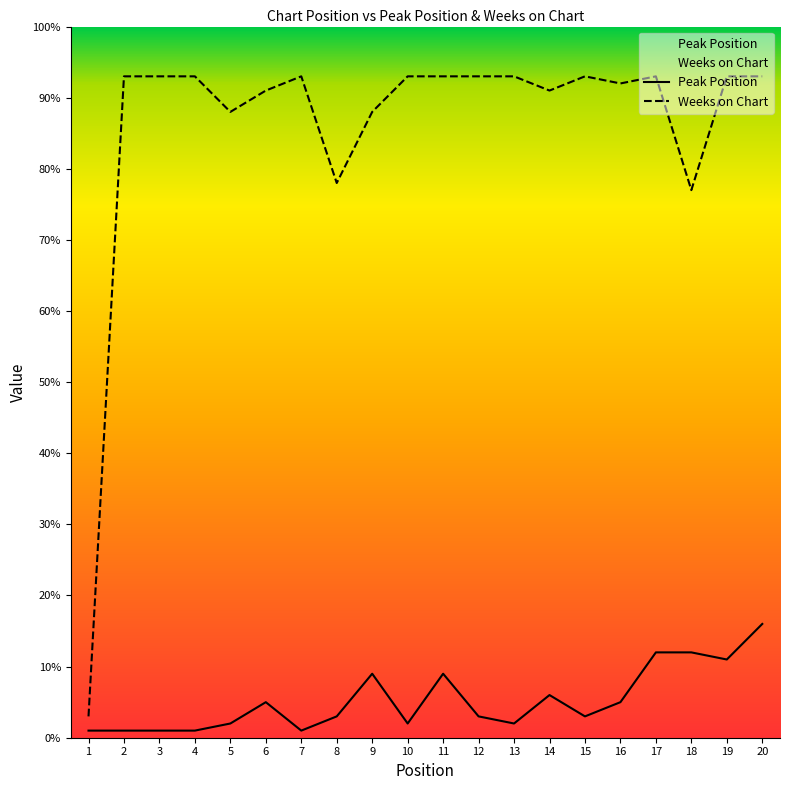

The value of Weeks on Chart at 3 is 160. True or false?

False